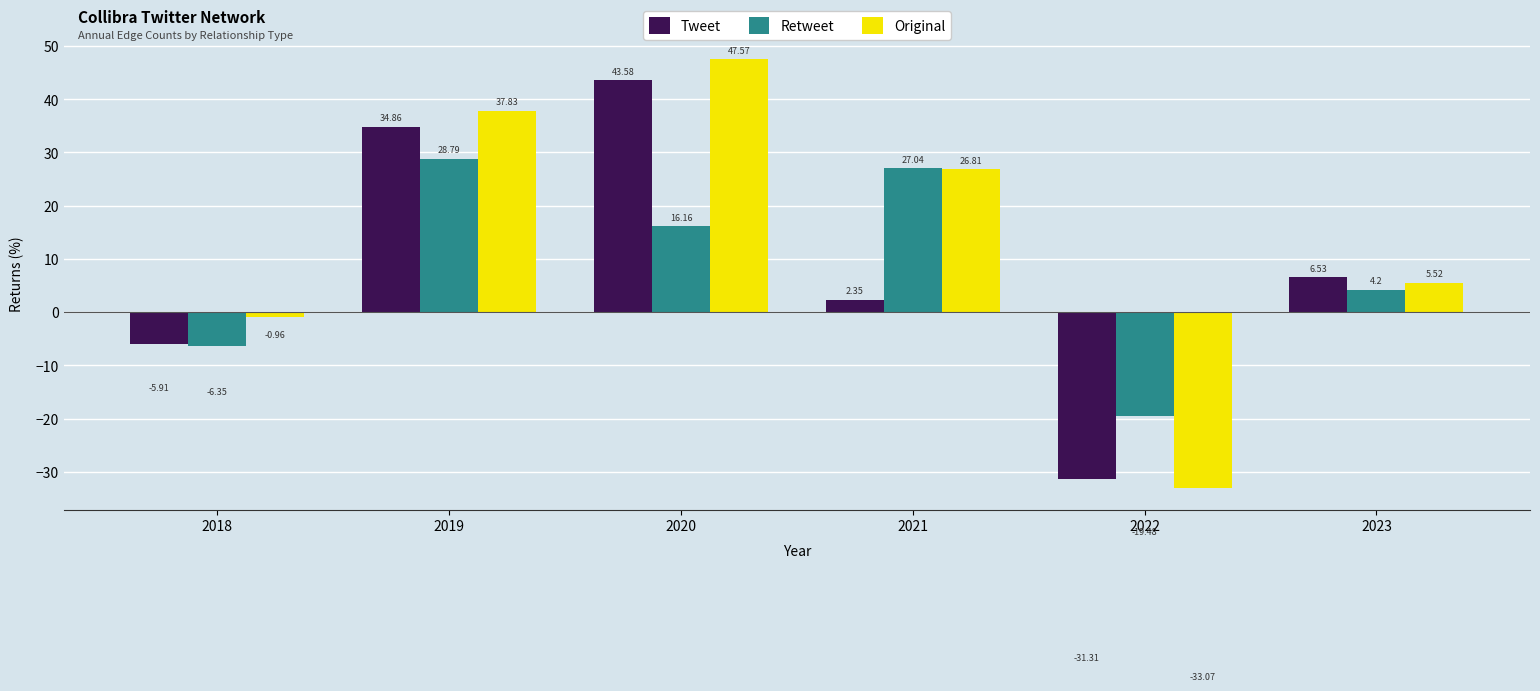

Which category has the lowest value in the Original series?

2022